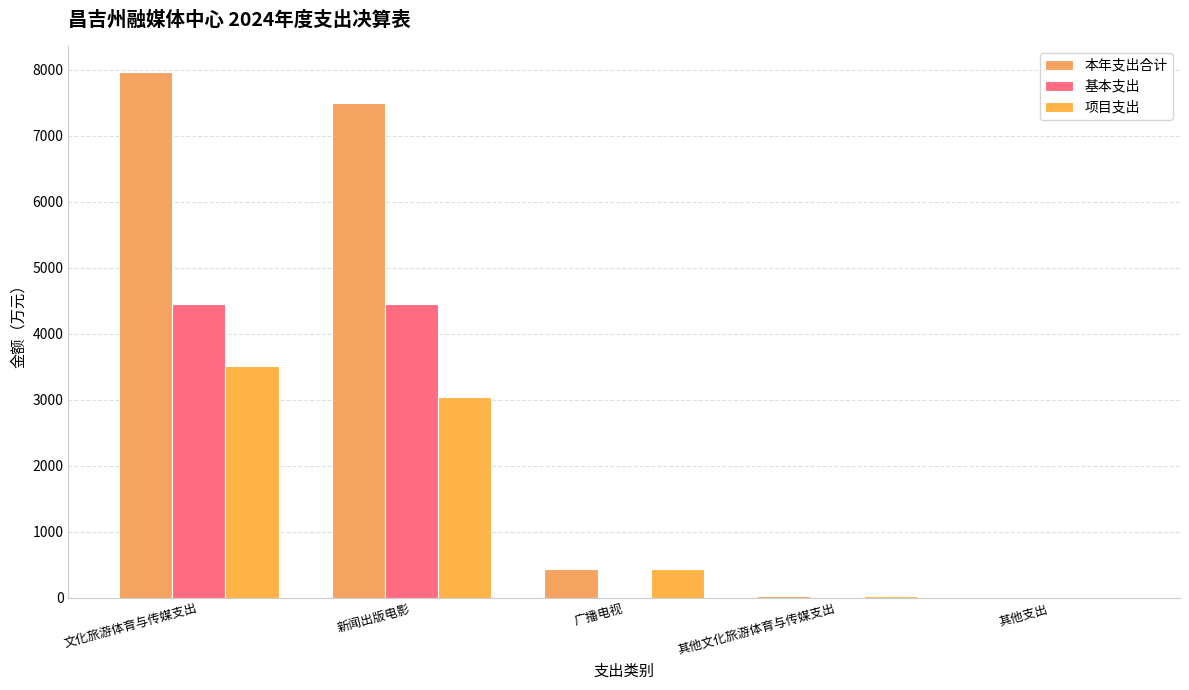

Reading left to right, list all the values displayed in this chart.

本年支出合计: 7960.3	7491.1	438.1	31.2	12.9
基本支出: 4449.7	4449.7	0.0	0.0	0.8
项目支出: 3510.6	3041.4	438.1	31.2	12.1